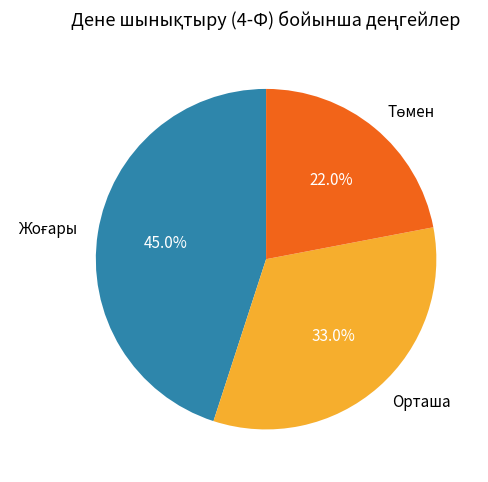

How many slices are in this pie chart?

3